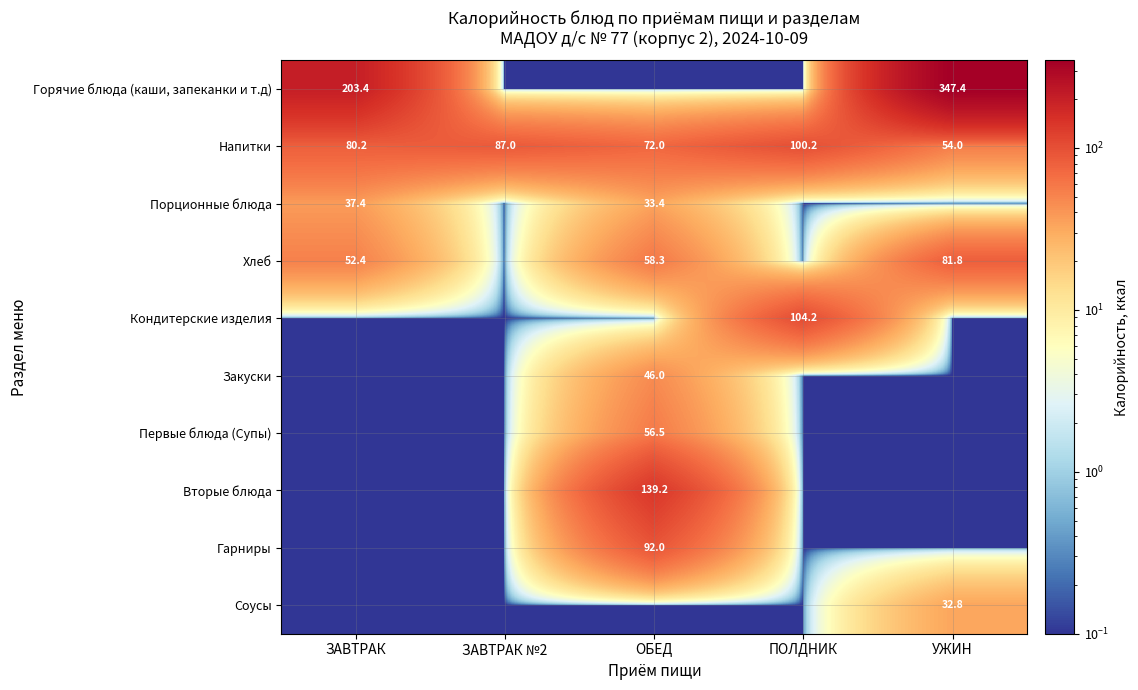

At which category does the chart reach its minimum across all series?

ЗАВТРАК №2